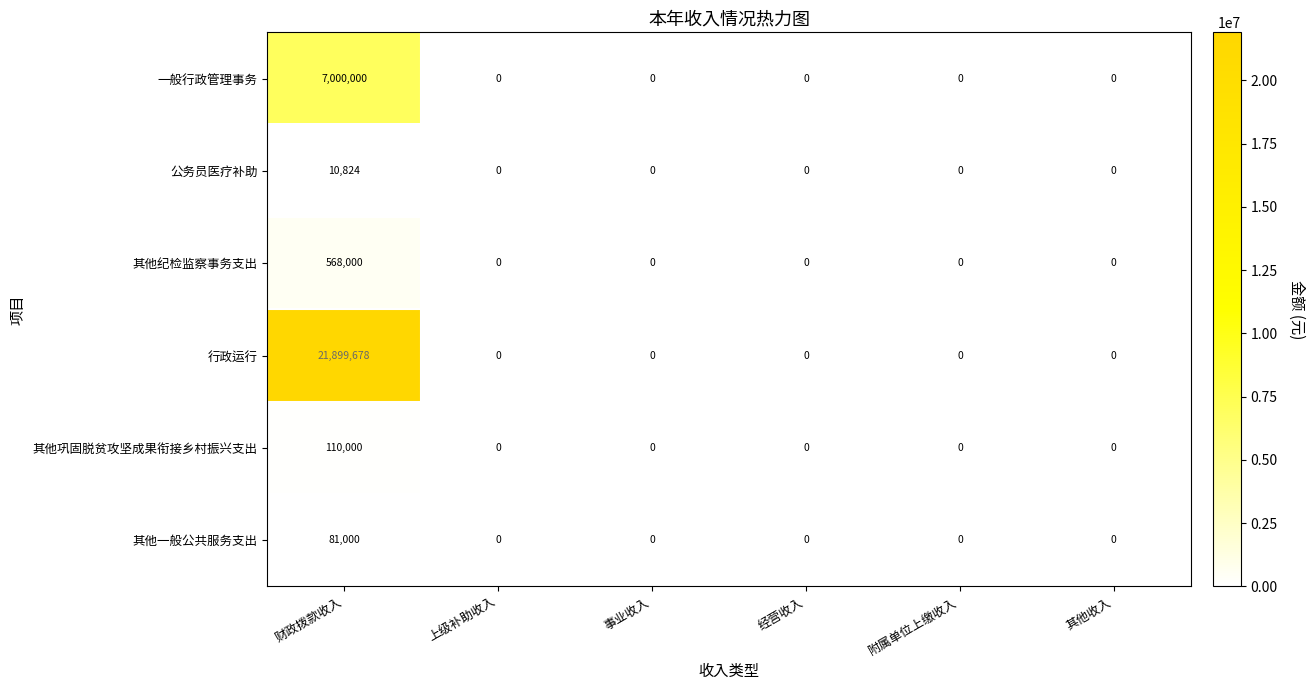

What is the average value of the 公务员医疗补助 series?

1804